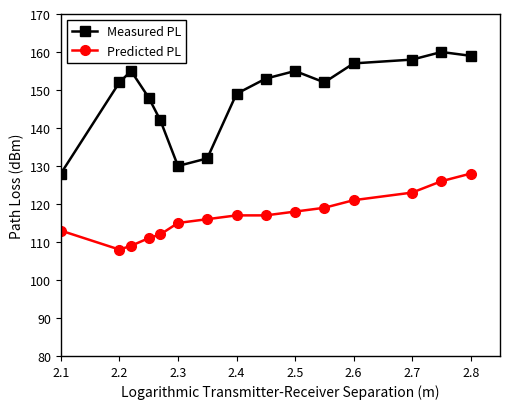

How many lines are shown in the chart?

2